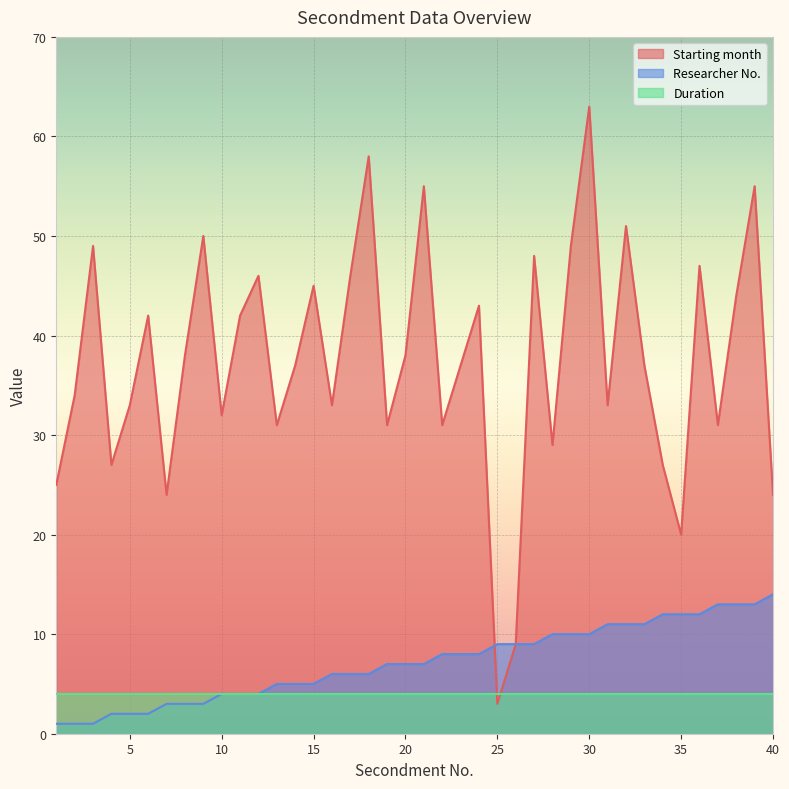

Which has a higher value, 7 or 13?

13